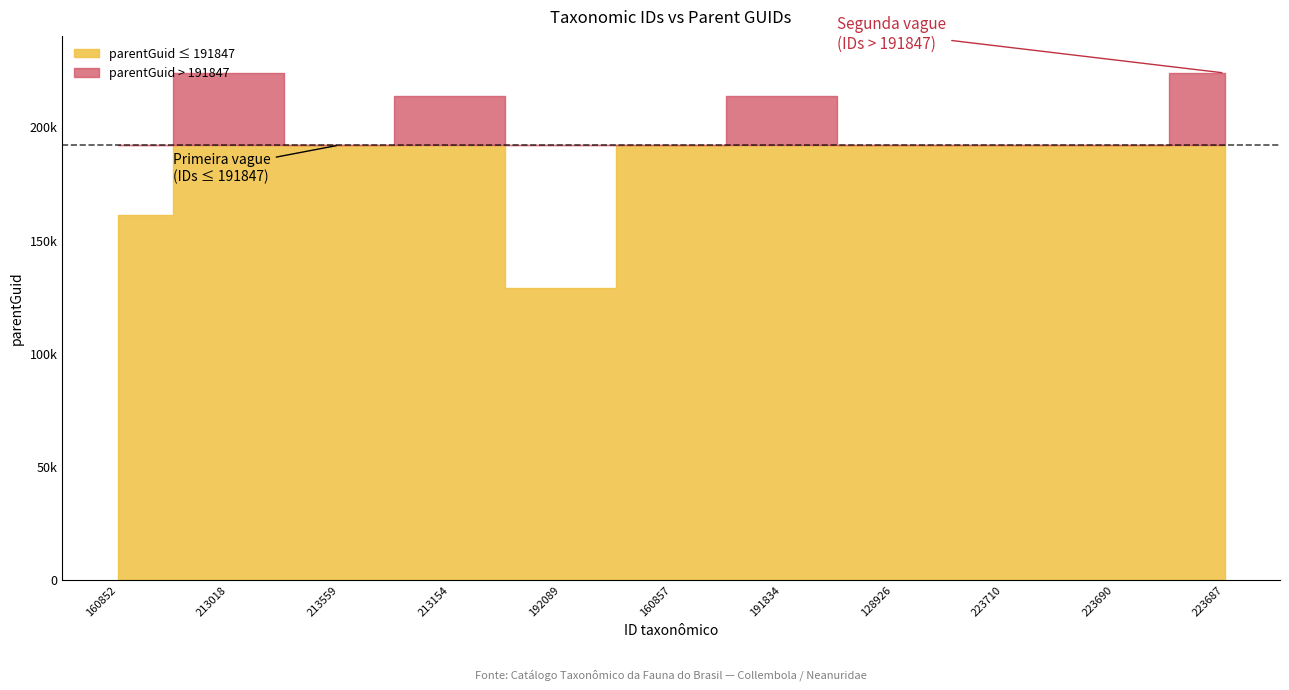

What is the difference between the values at 192089 and 128926?

62921